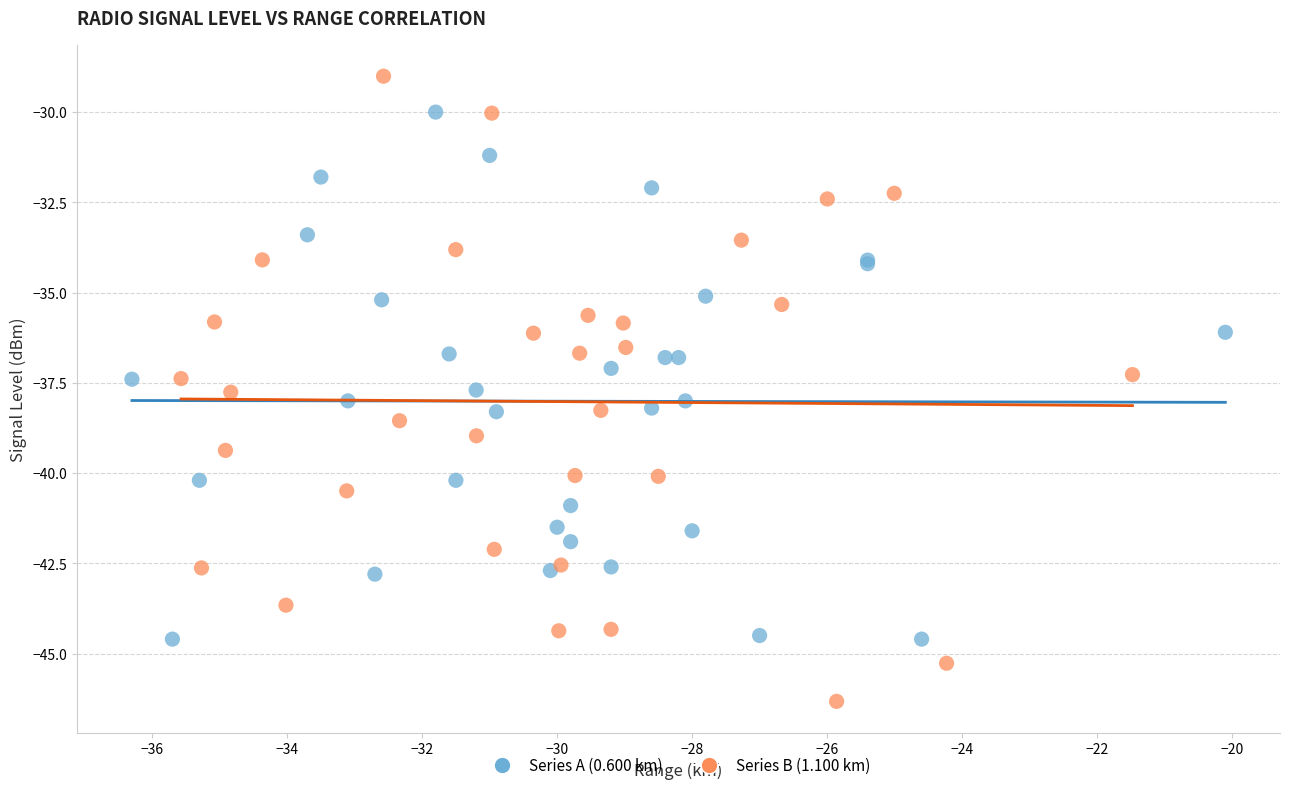

Which series has the largest Y range (max minus min)?

Series B (1.100 km)